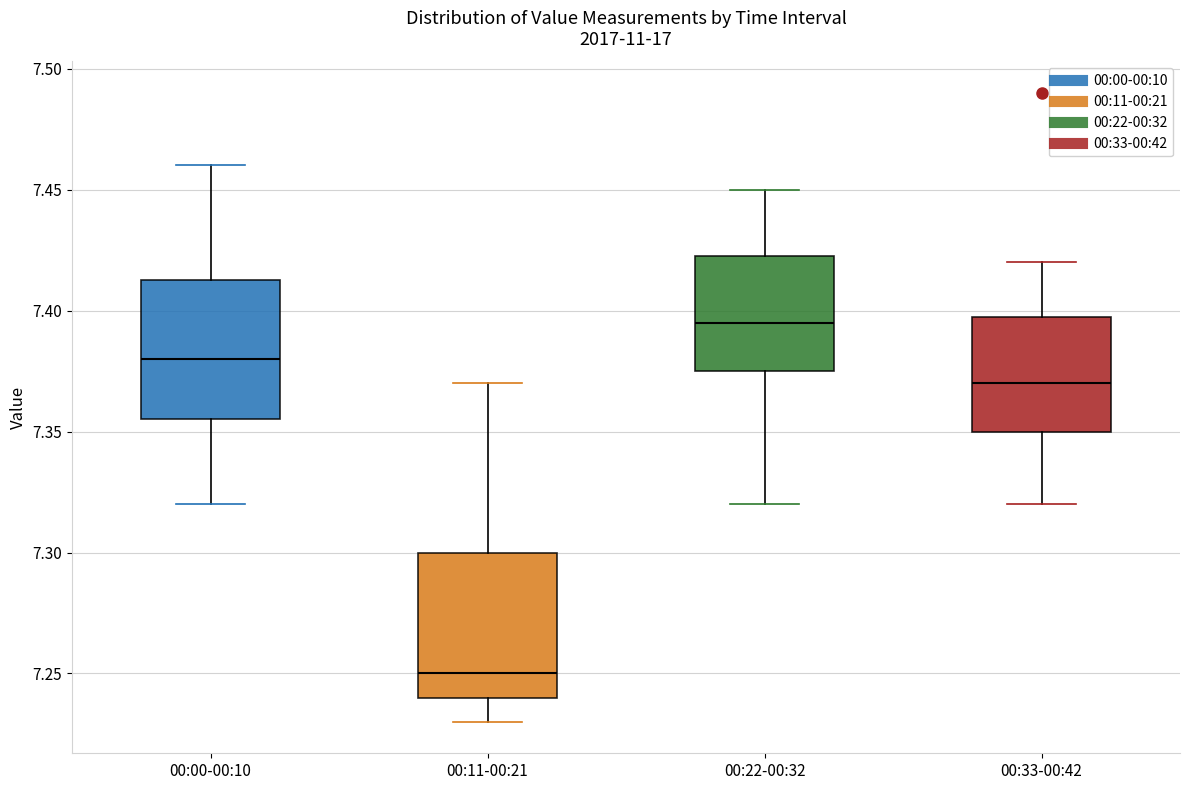

Reading left to right, transcribe this box plot: for each box, give where its median line is, the range the box spans, and where its two whiskers end, as read against the y-axis. The values are not printed on the chart, so give them approximately, as read against the axis.

00:00-00:10: median 7.380, box 7.355 to 7.415, whiskers 7.320 to 7.460
00:11-00:21: median 7.250, box 7.240 to 7.300, whiskers 7.230 to 7.370
00:22-00:32: median 7.395, box 7.375 to 7.425, whiskers 7.320 to 7.450
00:33-00:42: median 7.370, box 7.350 to 7.400, whiskers 7.320 to 7.420